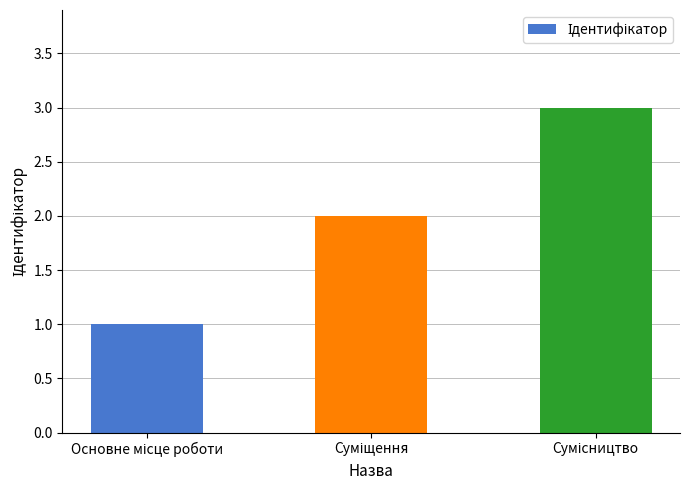

What is the maximum value shown in the chart?

3